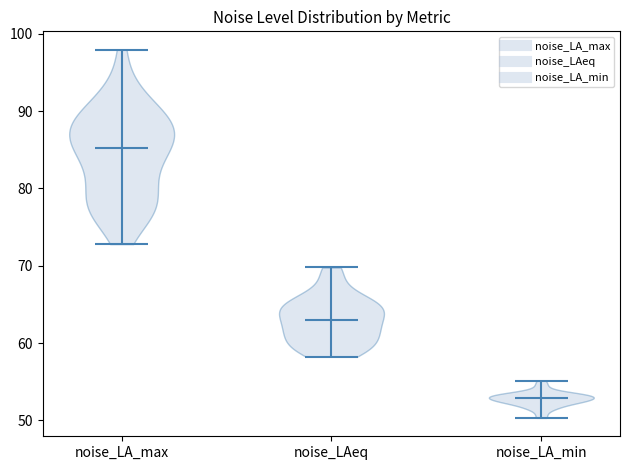

Which violin has the lowest median line?

noise_LA_min